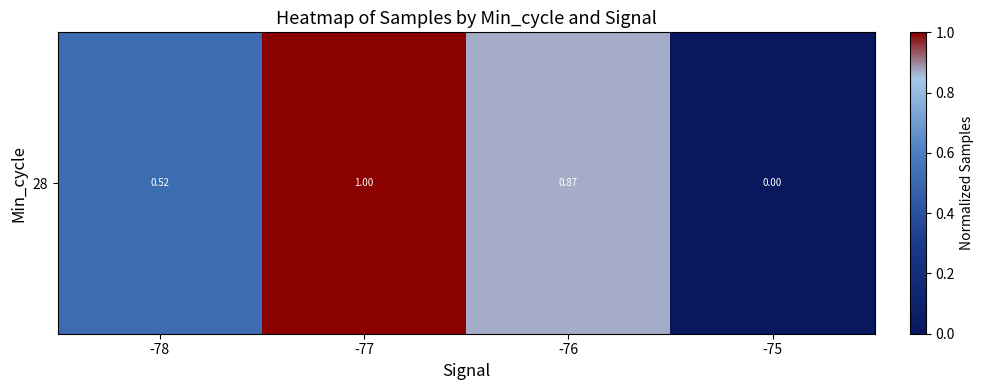

What is the change in value from -78 to -75?

-0.5